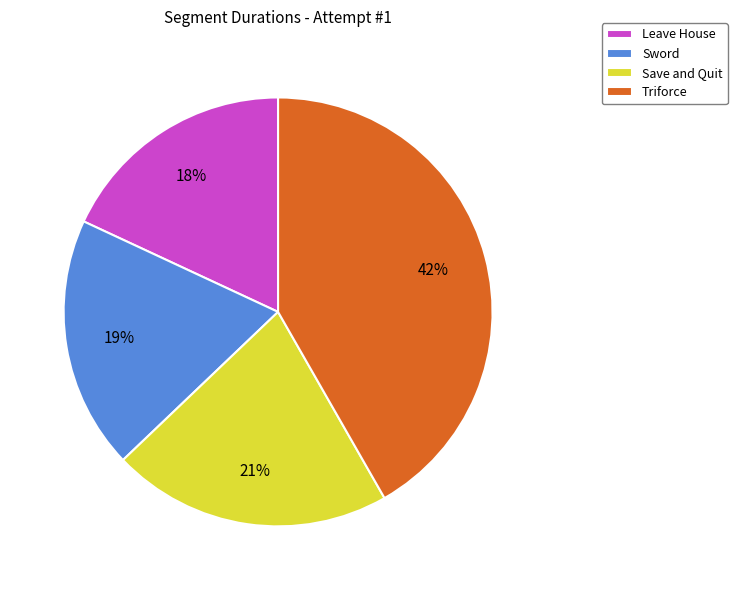

Combined, do Save and Quit and Sword account for over 50%?

No